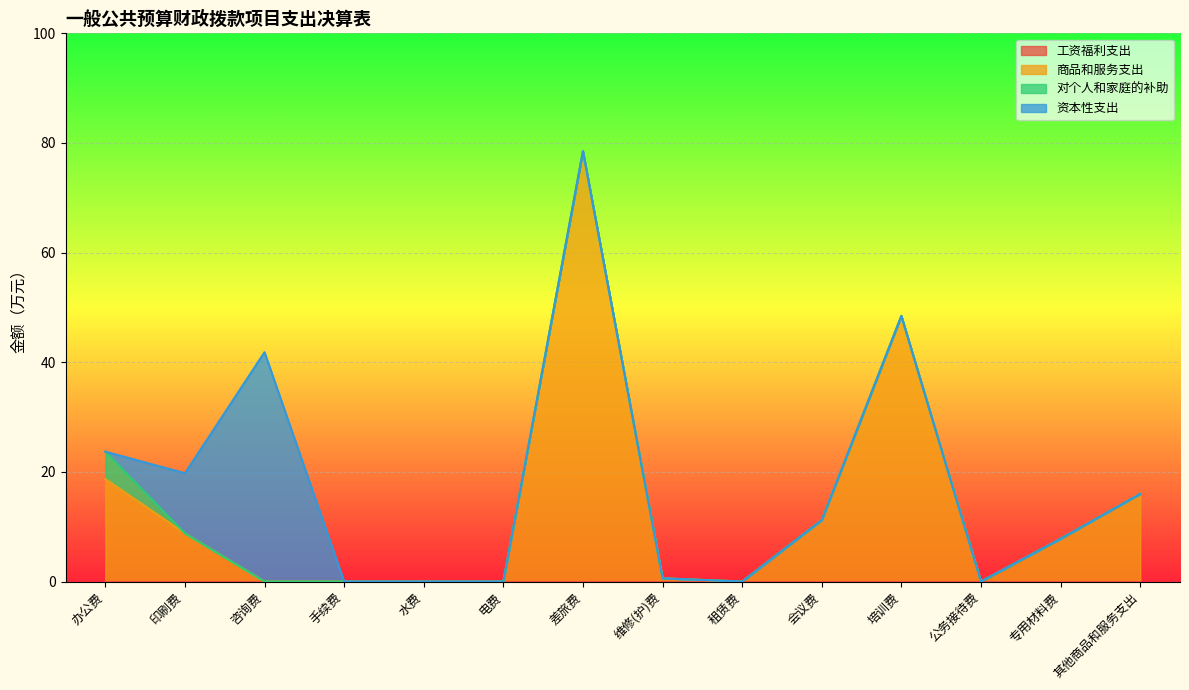

At which category does the chart reach its peak across all series?

差旅费